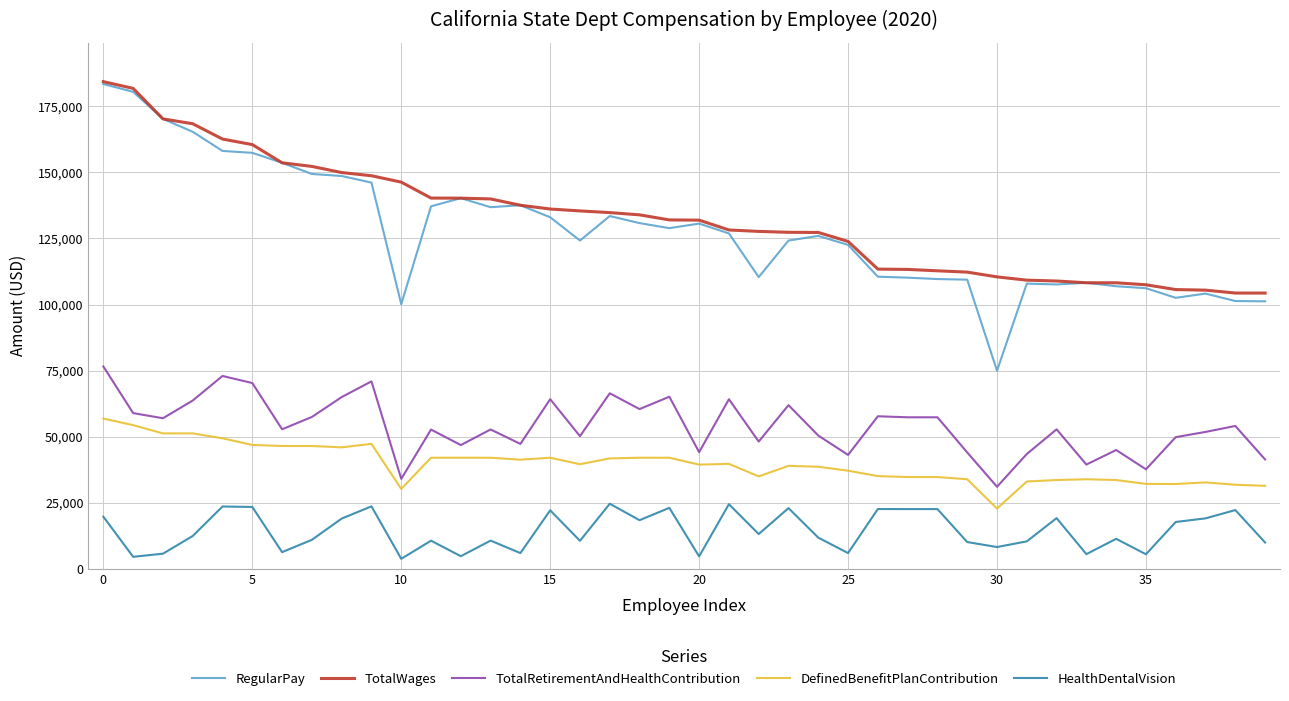

What is the highest value of the TotalRetirementAndHealthContribution series?

76568